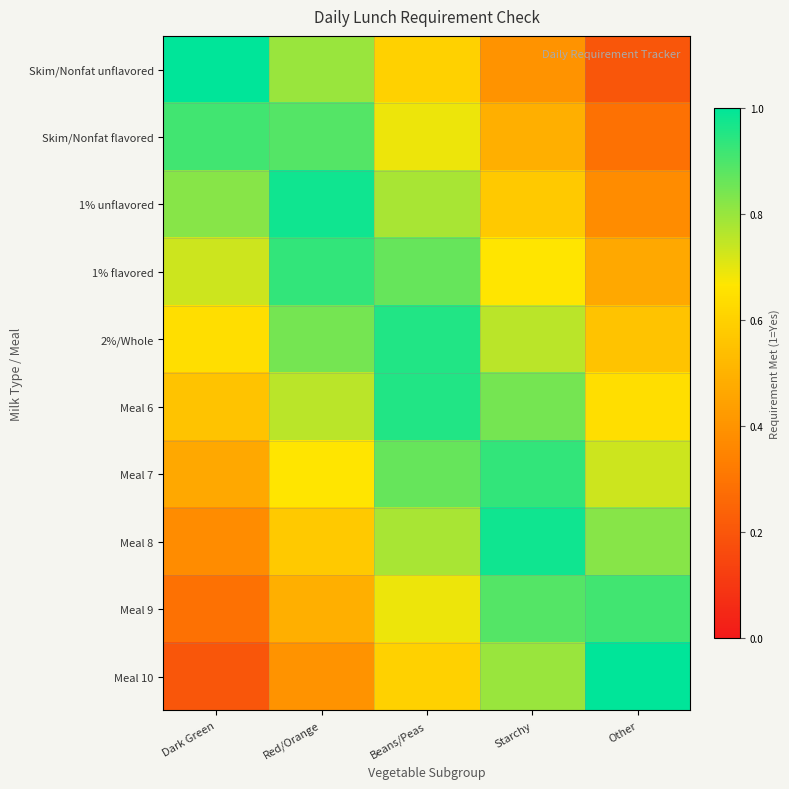

What is the maximum value shown in the chart?

1.0